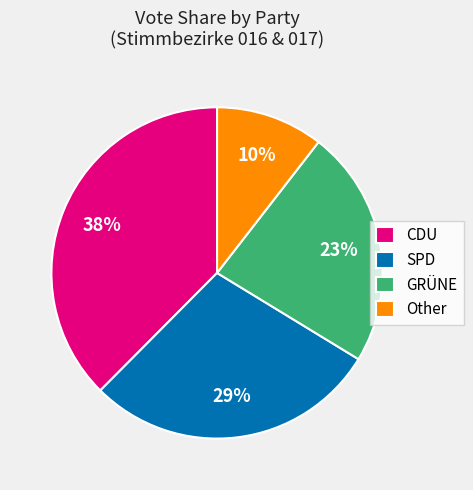

Is it true that SPD is 29% of the pie?

True